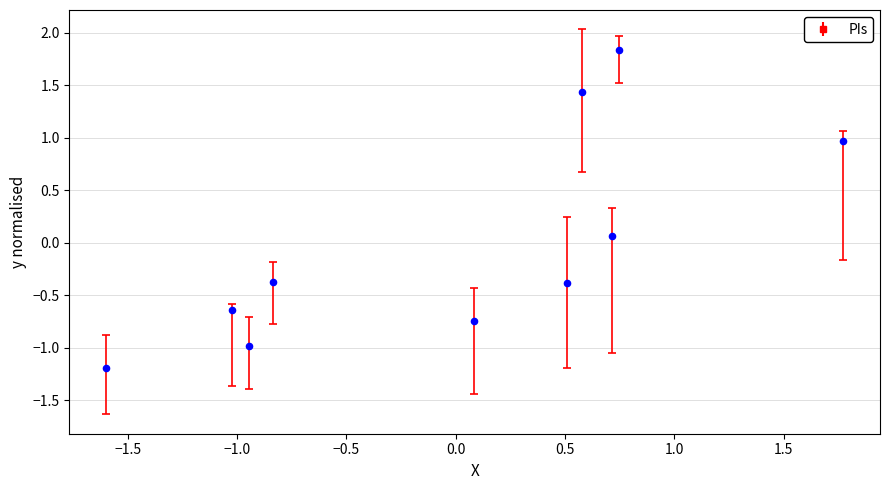

What is the range of Y values (max minus min)?

3.0